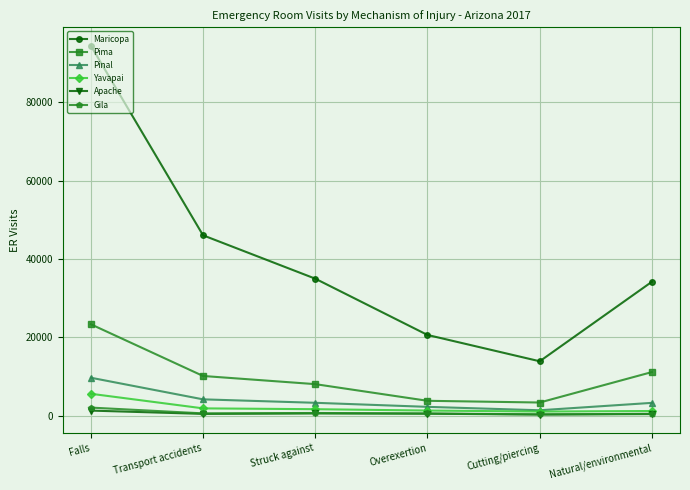

What are all the series names shown in the legend?

Maricopa, Pima, Pinal, Yavapai, Apache, Gila